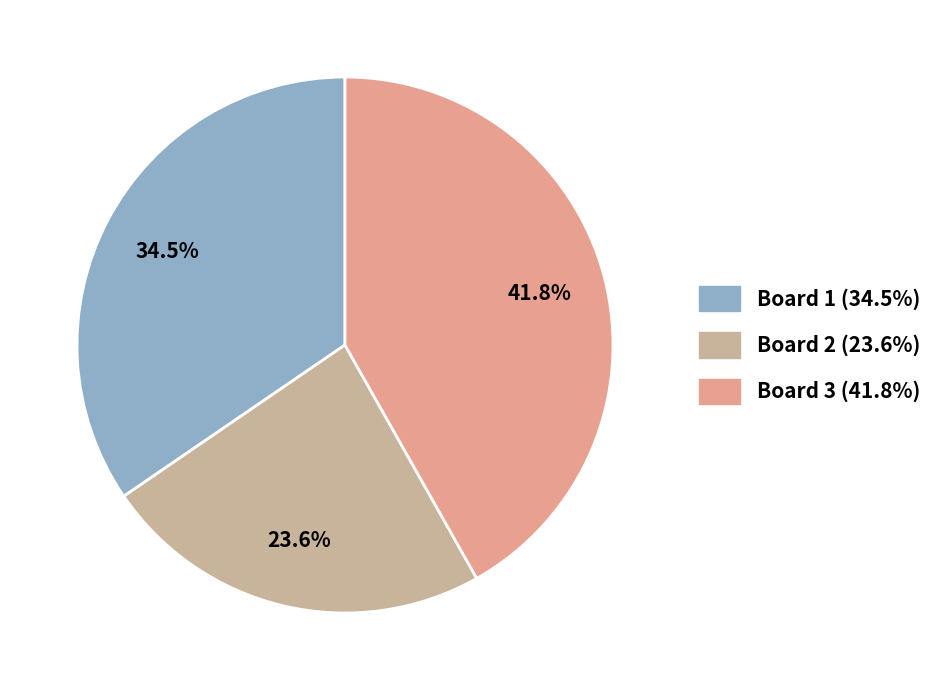

How many slices are in this pie chart?

3